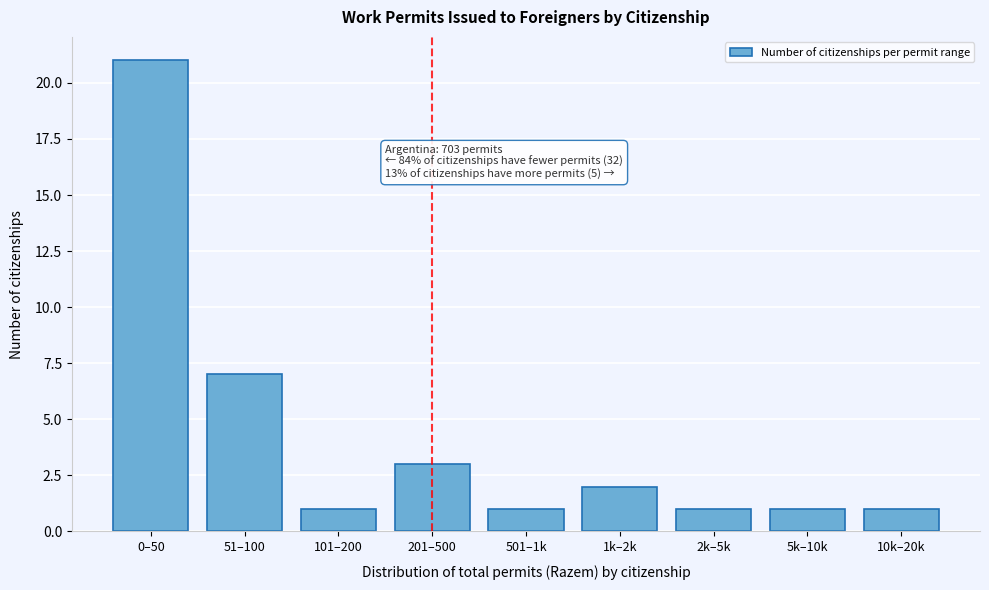

Reading right to left, list all the values displayed in this chart.

1	1	1	2	1	3	1	7	21